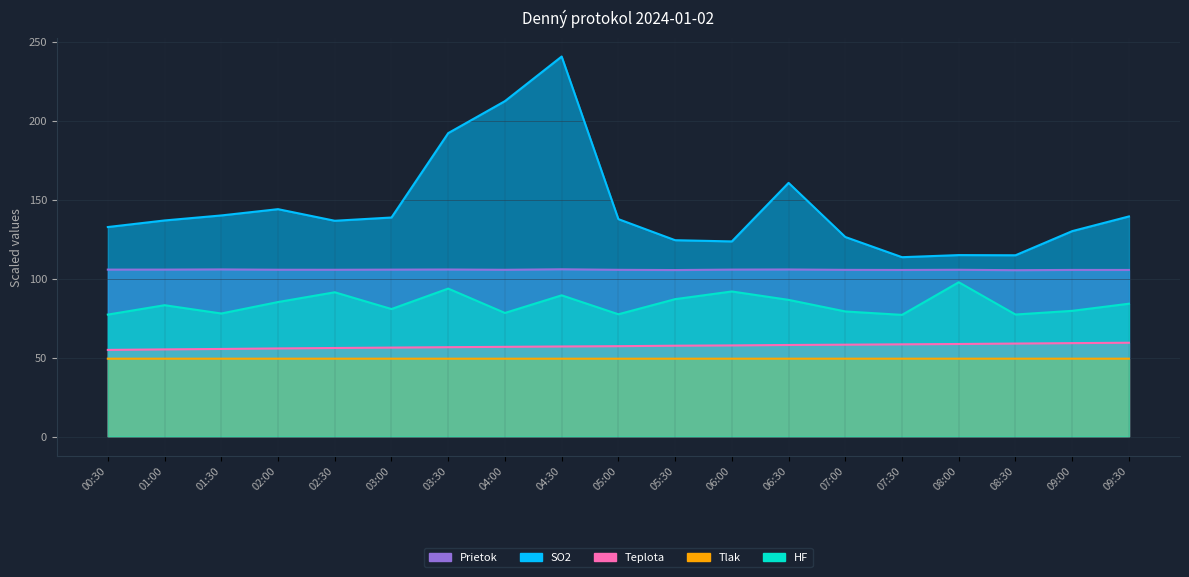

Reading left to right, what are all the values shown in this chart?

SO2: 00:30=132.6	01:00=136.7	01:30=139.9	02:00=143.9	02:30=136.6	03:00=138.6	03:30=192.0	04:00=212.3	04:30=240.5	05:00=137.6	05:30=124.2	06:00=123.5	06:30=160.5	07:00=126.3	07:30=113.5	08:00=114.8	08:30=114.7	09:00=130.0	09:30=139.3
HF: 00:30=77.2	01:00=83.1	01:30=77.9	02:00=85.1	02:30=91.3	03:00=80.7	03:30=93.6	04:00=78.2	04:30=89.4	05:00=77.4	05:30=86.9	06:00=91.8	06:30=86.5	07:00=79.1	07:30=77.0	08:00=97.6	08:30=77.2	09:00=79.5	09:30=84.1
Teplota: 00:30=54.8	01:00=55.1	01:30=55.4	02:00=55.7	02:30=56.0	03:00=56.3	03:30=56.5	04:00=56.8	04:30=57.0	05:00=57.2	05:30=57.5	06:00=57.7	06:30=57.9	07:00=58.1	07:30=58.3	08:00=58.6	08:30=58.8	09:00=59.1	09:30=59.3
Tlak: 00:30=49.3	01:00=49.3	01:30=49.3	02:00=49.3	02:30=49.3	03:00=49.3	03:30=49.3	04:00=49.3	04:30=49.3	05:00=49.3	05:30=49.3	06:00=49.3	06:30=49.3	07:00=49.3	07:30=49.3	08:00=49.3	08:30=49.3	09:00=49.3	09:30=49.3
Prietok: 00:30=105.6	01:00=105.6	01:30=105.8	02:00=105.6	02:30=105.5	03:00=105.6	03:30=105.7	04:00=105.5	04:30=105.8	05:00=105.5	05:30=105.4	06:00=105.6	06:30=105.7	07:00=105.5	07:30=105.4	08:00=105.5	08:30=105.3	09:00=105.4	09:30=105.4